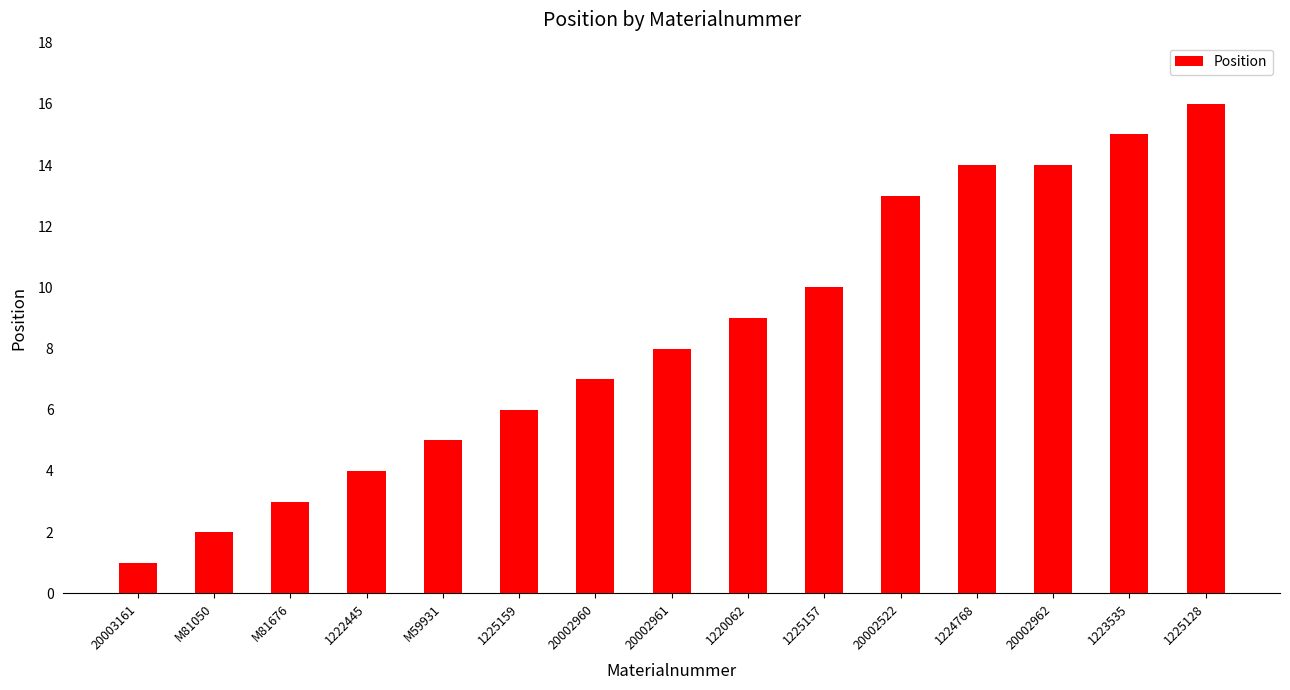

Count the number of categories in the chart.

15